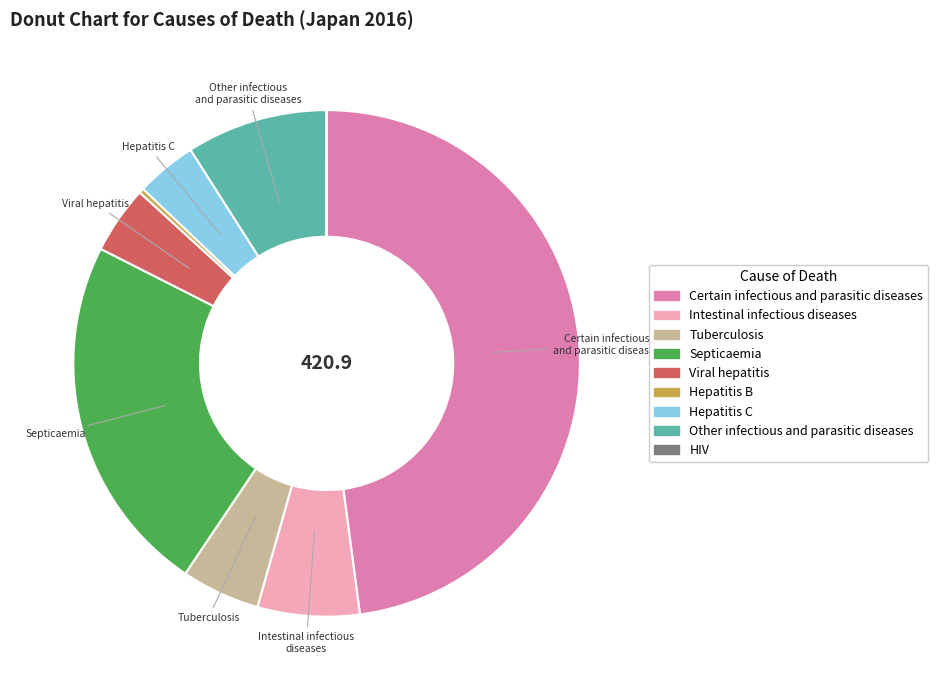

Combined, do Hepatitis B and Septicaemia account for over 50%?

No